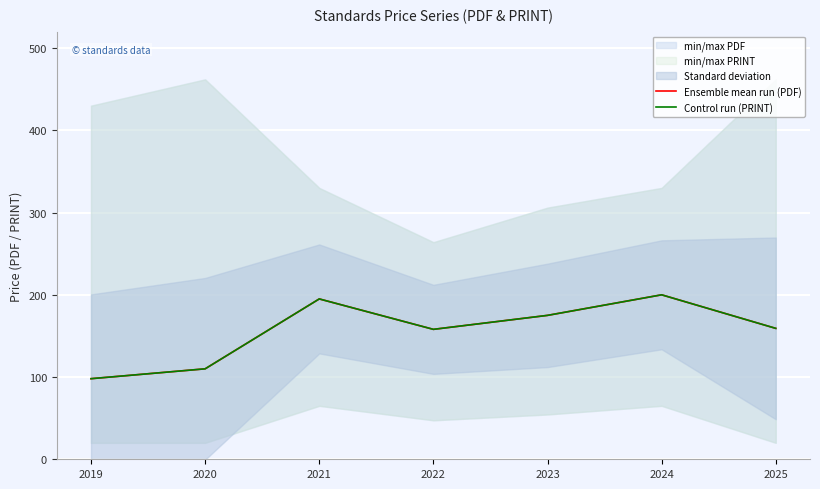

What is the difference between the Control run (PRINT) values at 2022 and 2020?

48.0